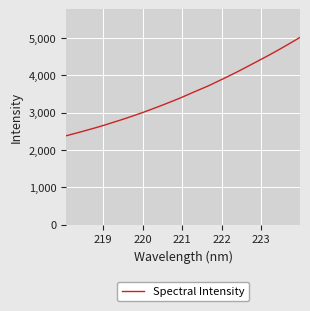

What is the greatest value displayed?

5015.2